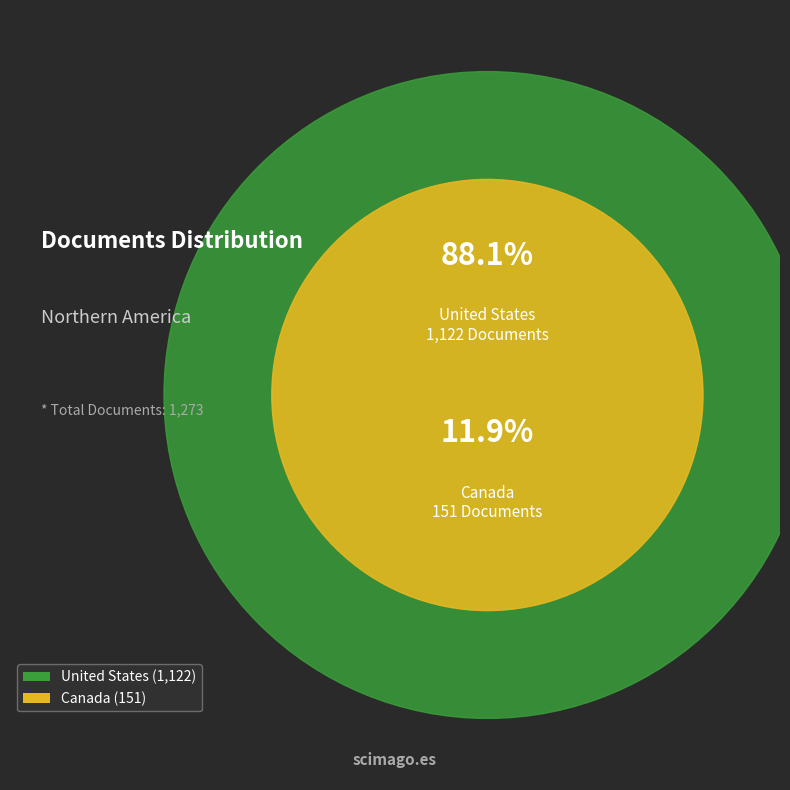

True or false: United States accounts for 99% of the total.

False